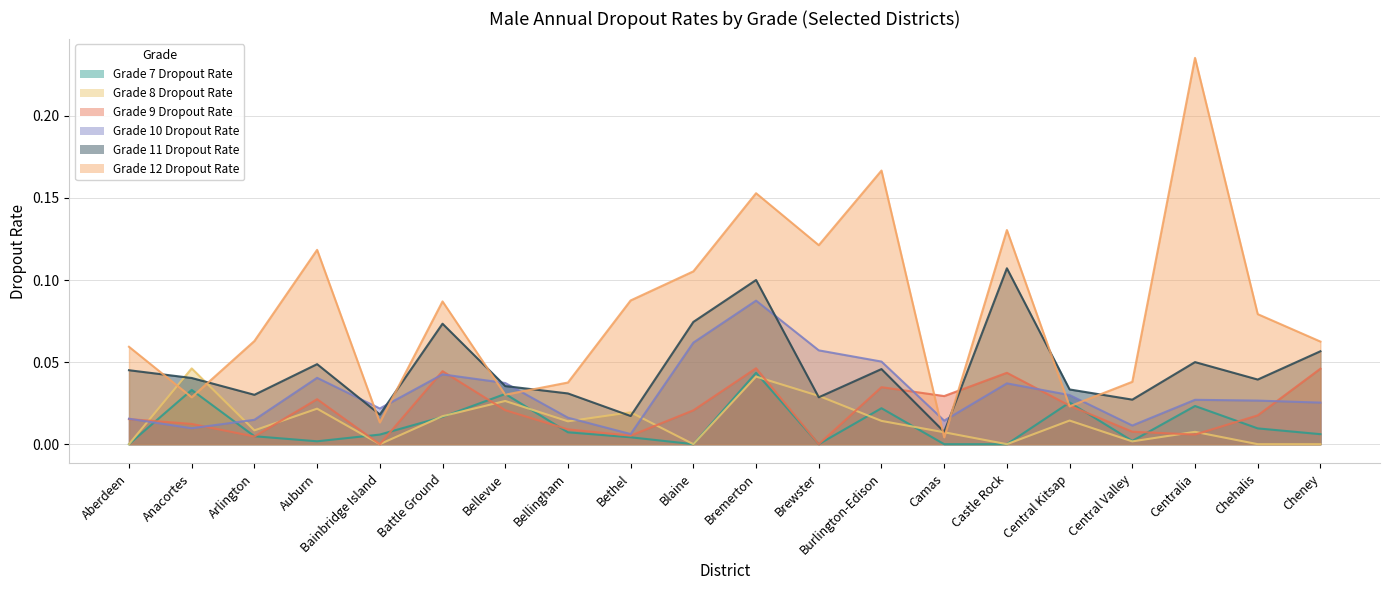

Read the Grade 12 Dropout Rate value at Battle Ground.

0.1